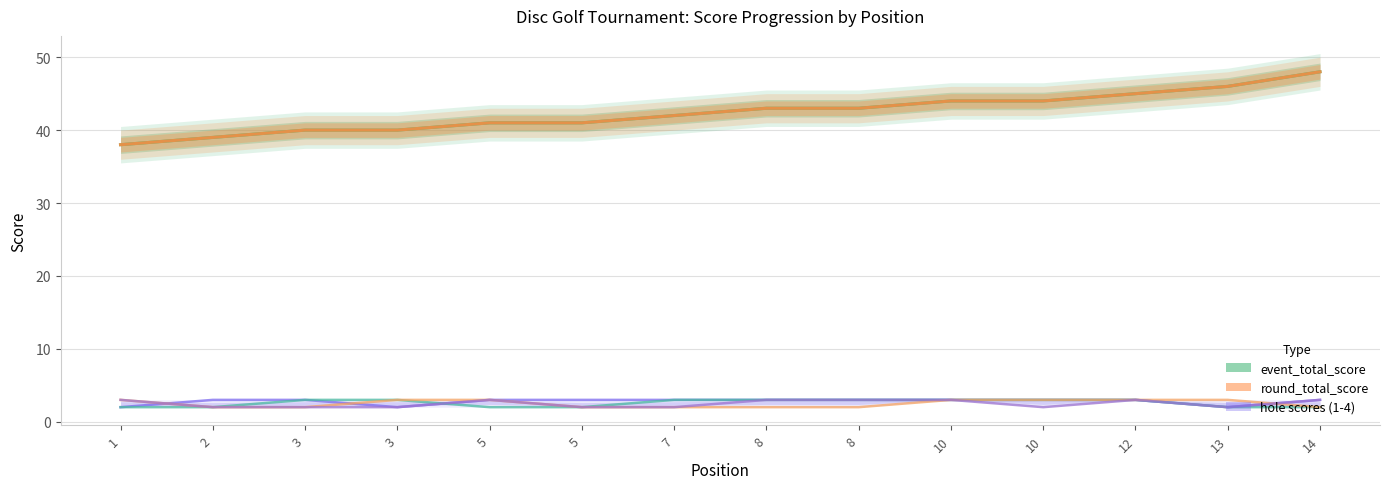

Reading right to left, transcribe all the data shown in this chart.

event_total_score: 48	46	45	44	44	43	43	42	41	41	40	40	39	38
round_total_score: 48	46	45	44	44	43	43	42	41	41	40	40	39	38
hole_1: 3	2	3	3	3	3	3	3	3	3	2	3	3	2
hole_2: 2	2	3	3	3	3	3	3	2	2	3	3	2	2
hole_3: 2	3	3	3	3	2	2	2	2	3	3	2	2	3
hole_4: 3	2	3	2	3	3	3	2	2	3	2	2	2	3